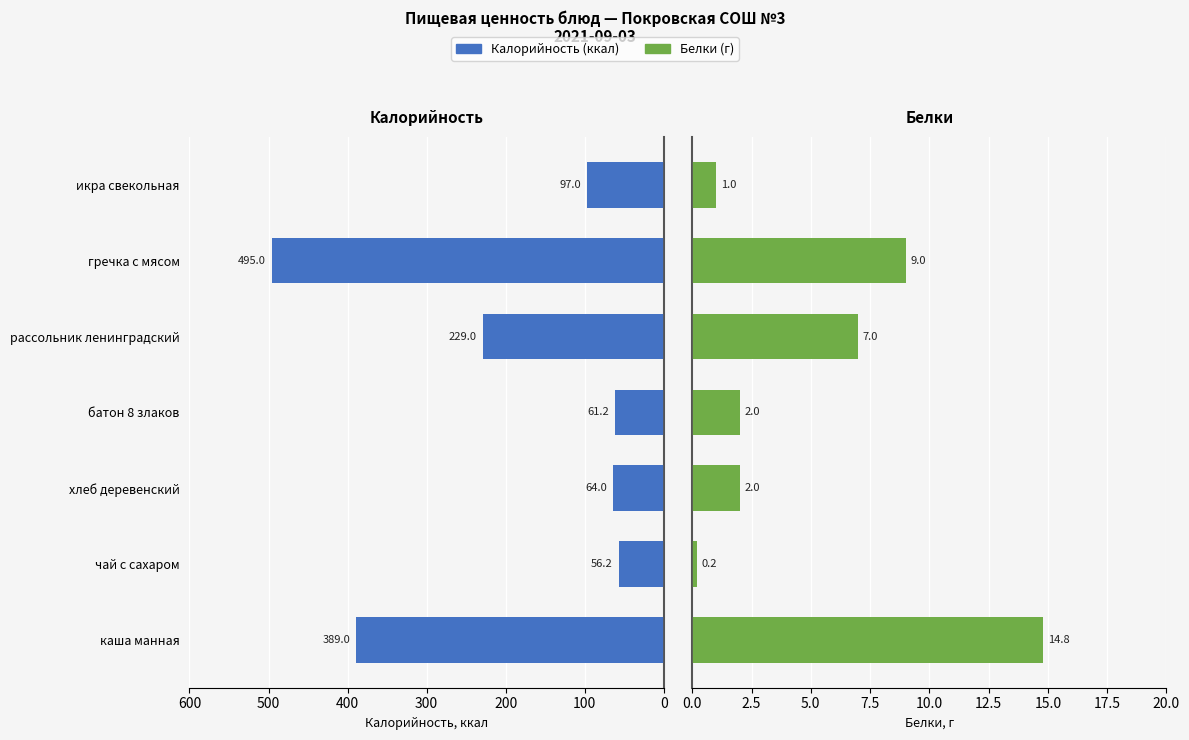

What is the difference between the highest and lowest values at рассольник ленинградский?

222.0